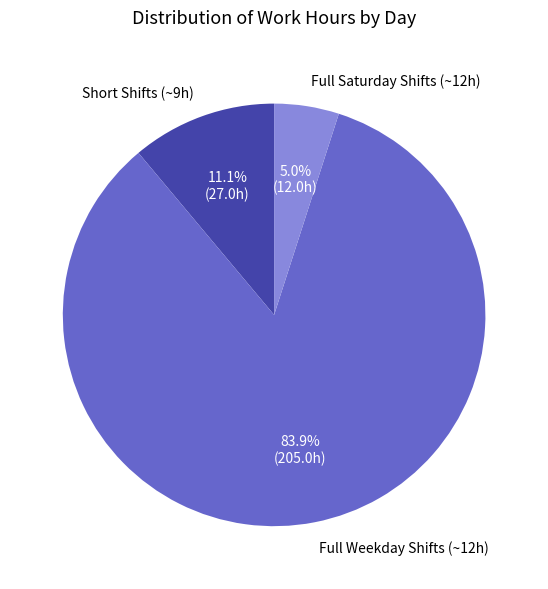

Combined, what portion of the pie is Short Shifts (~9h) and Full Saturday Shifts (~12h)?

16.1%